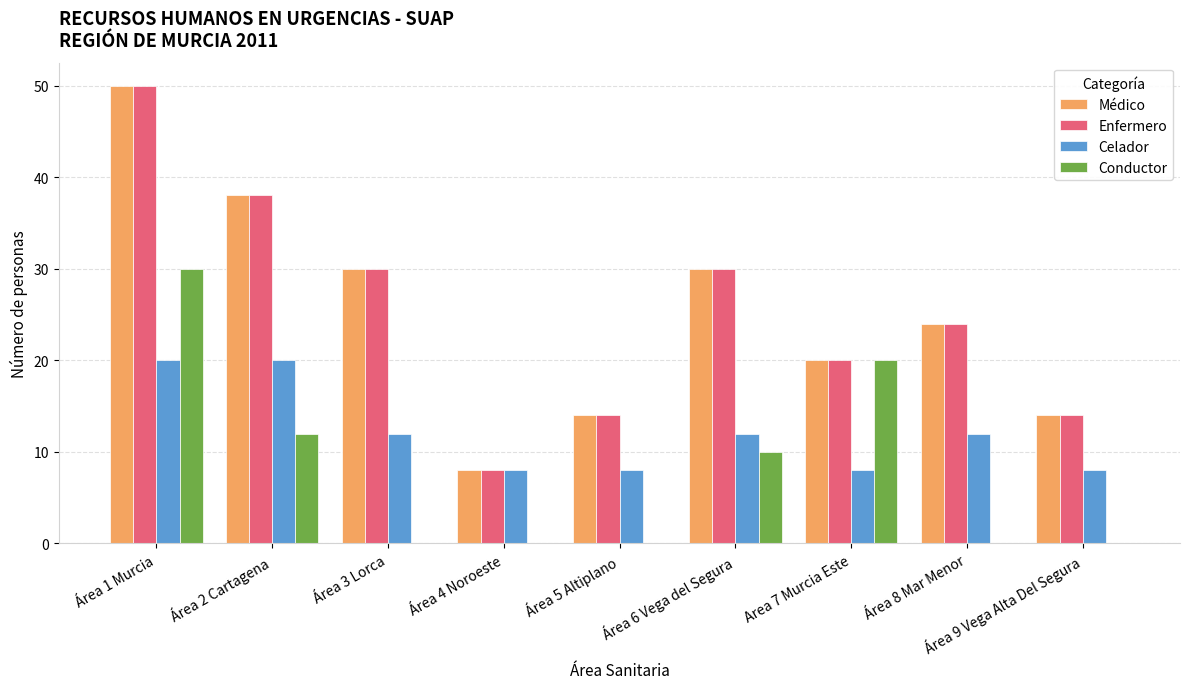

How many series are shown in this chart?

4